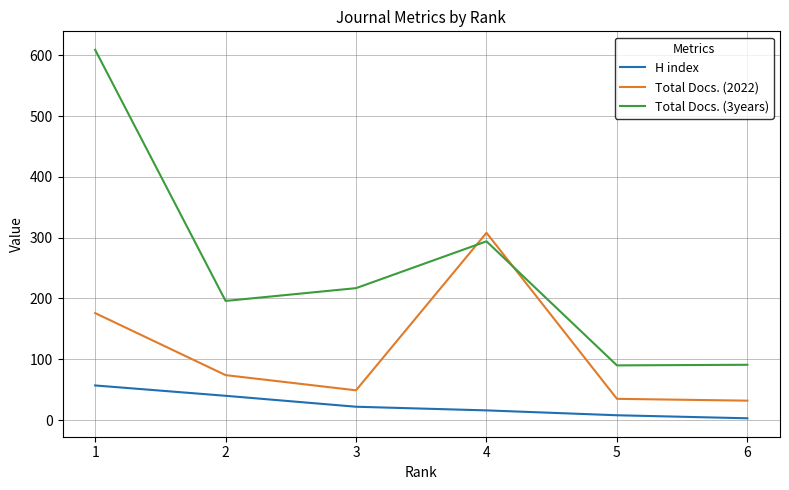

List the series in order of their peak value, highest first.

Total Docs. (3years), Total Docs. (2022), H index